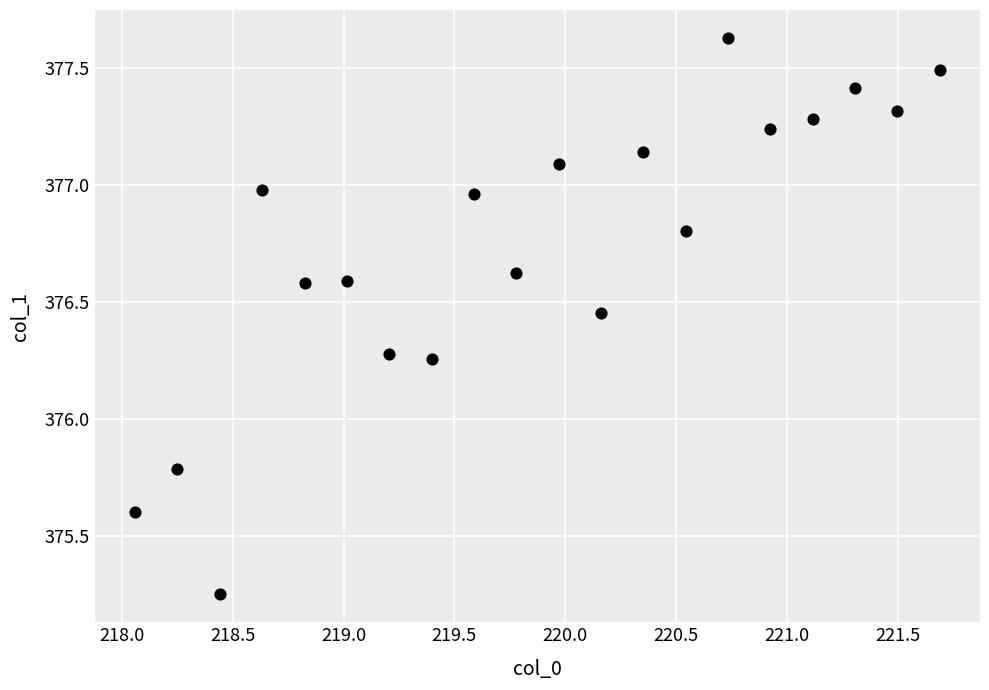

What Y value in the scatter plot is closest to 376?

375.8